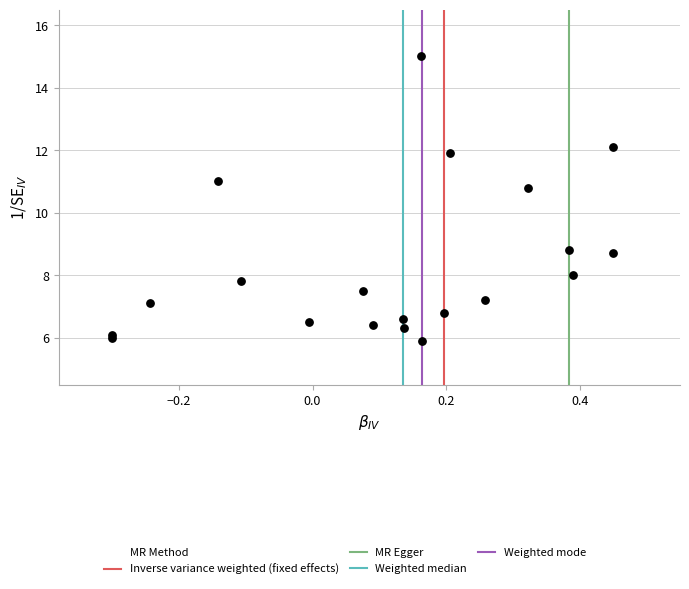

What Y value in the scatter plot is closest to 10?

10.8